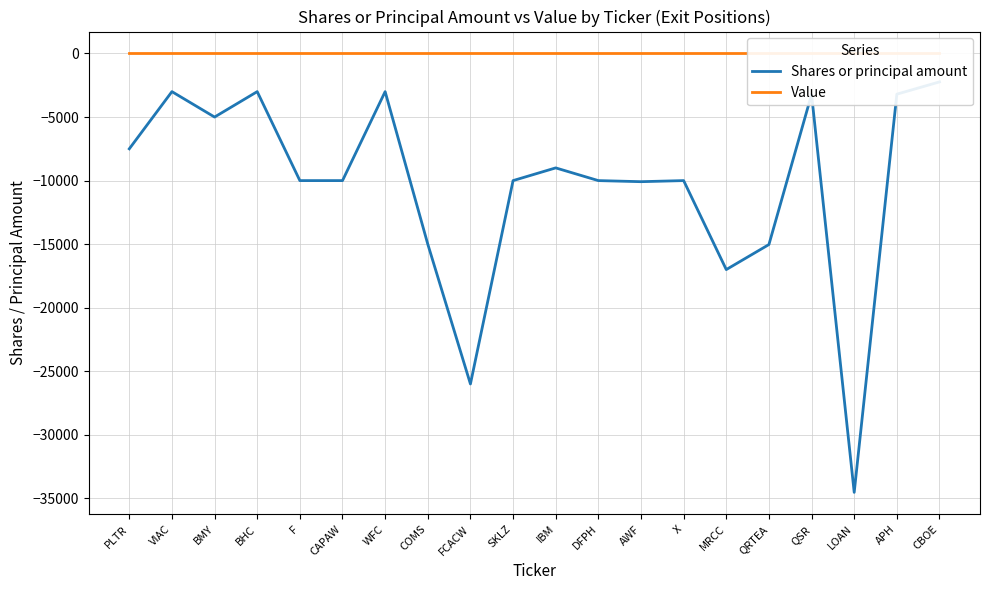

What is the difference between the highest and lowest values at FCACW?

26000